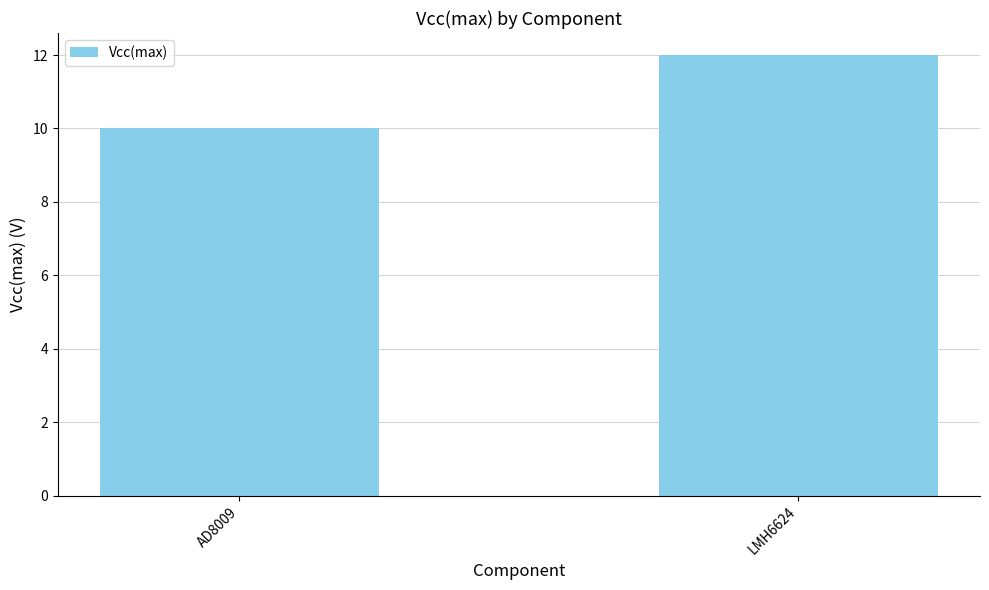

What is the sum of the values at AD8009 and LMH6624?

22